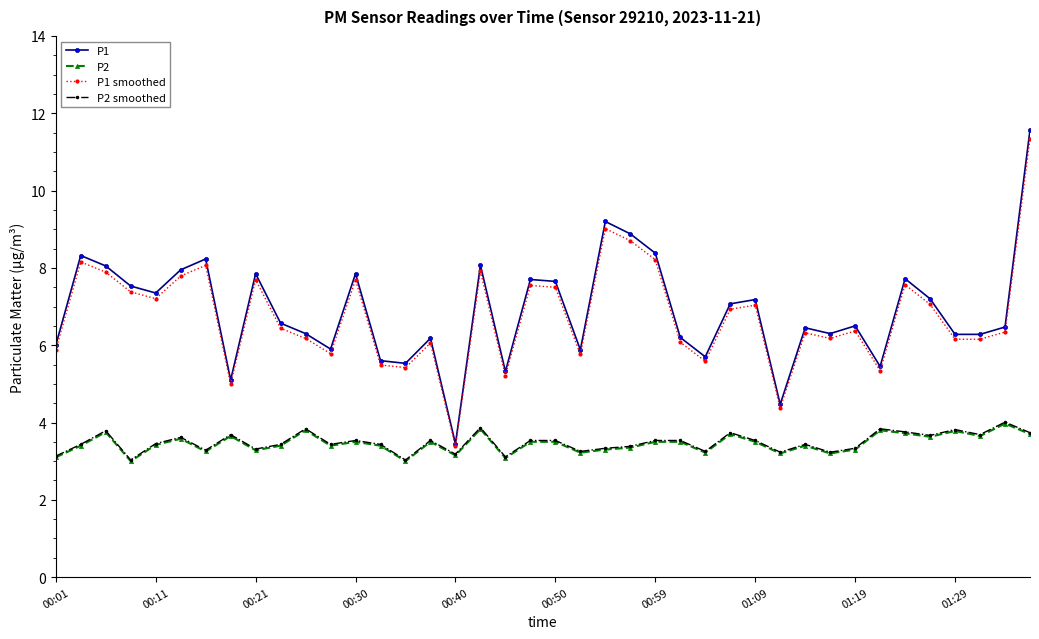

What is the lowest value of the P1 series?

3.5